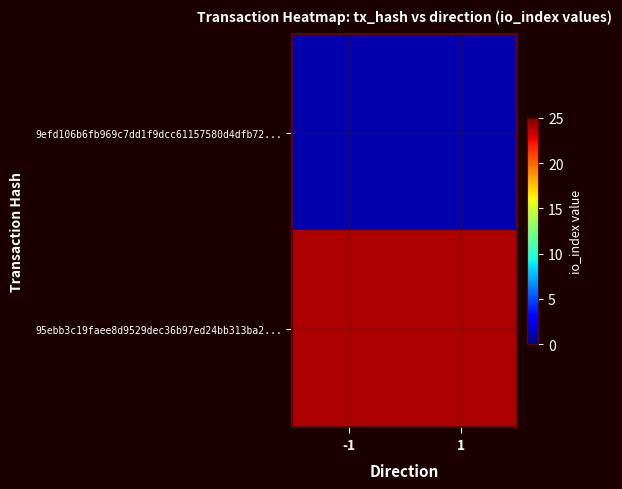

Reading left to right, list all the values displayed in this chart.

9efd106b6fb969c7dd1f9dcc61157580d4dfb72...: -1=1	1=1
95ebb3c19faee8d9529dec36b97ed24bb313ba2...: -1=24	1=24